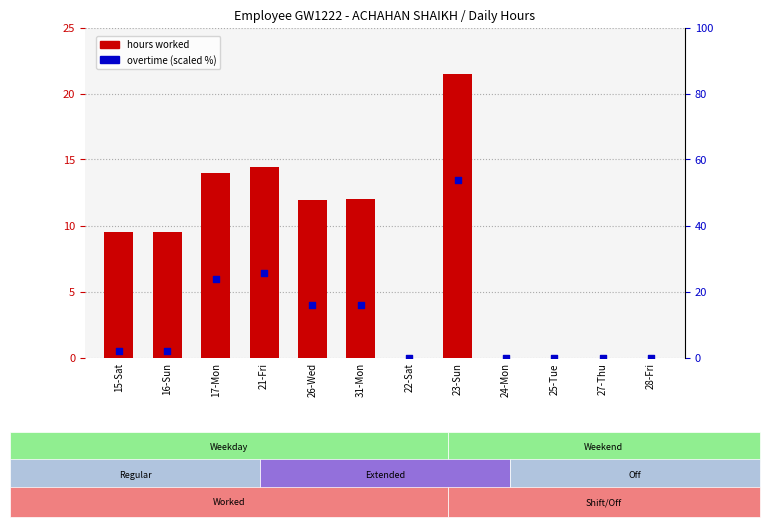

Which series reaches the minimum Y coordinate?

hours worked